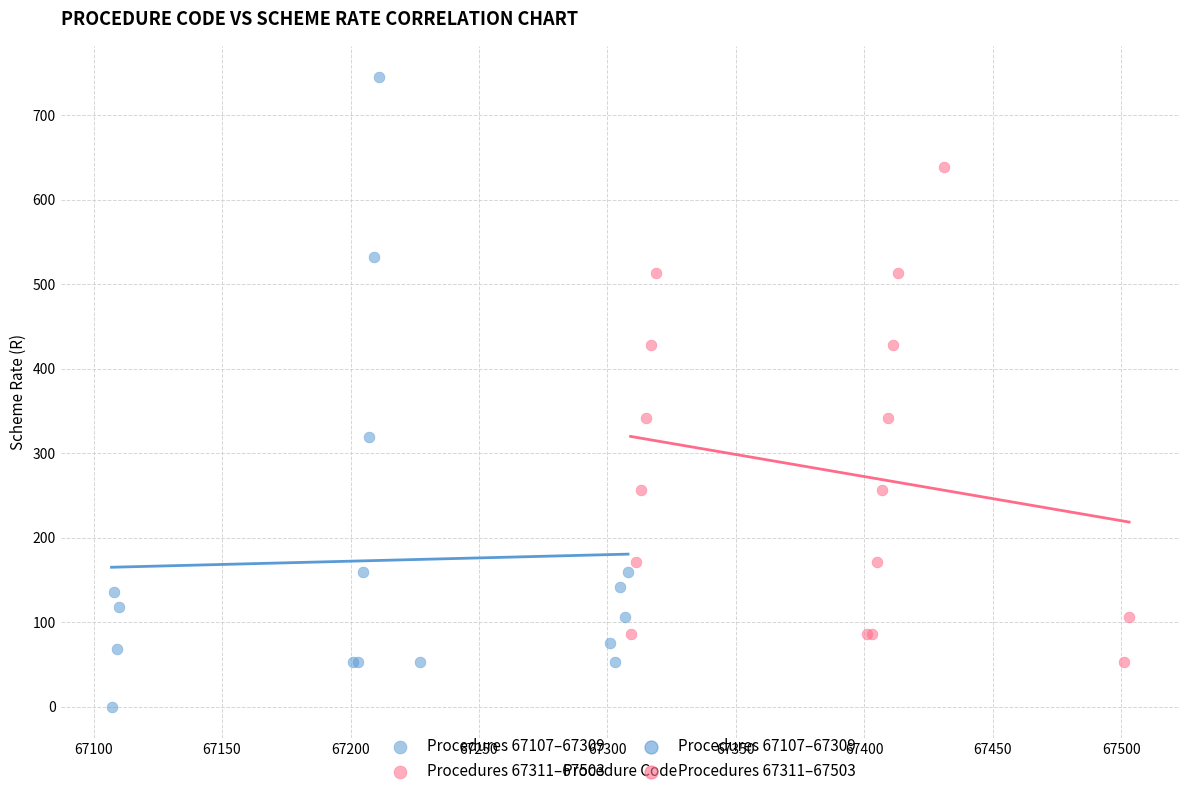

Which series reaches the minimum Y coordinate?

Procedures 67107–67309